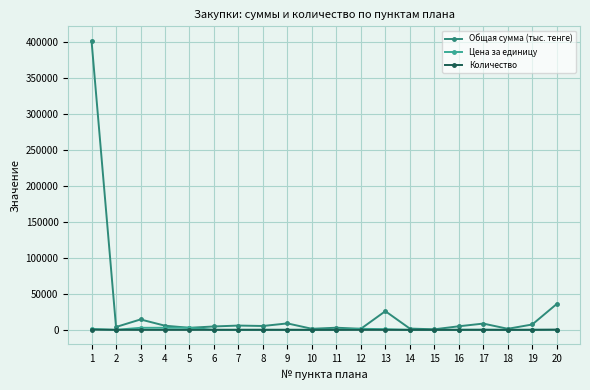

Which series has the widest spread of values?

Общая сумма (тыс. тенге)